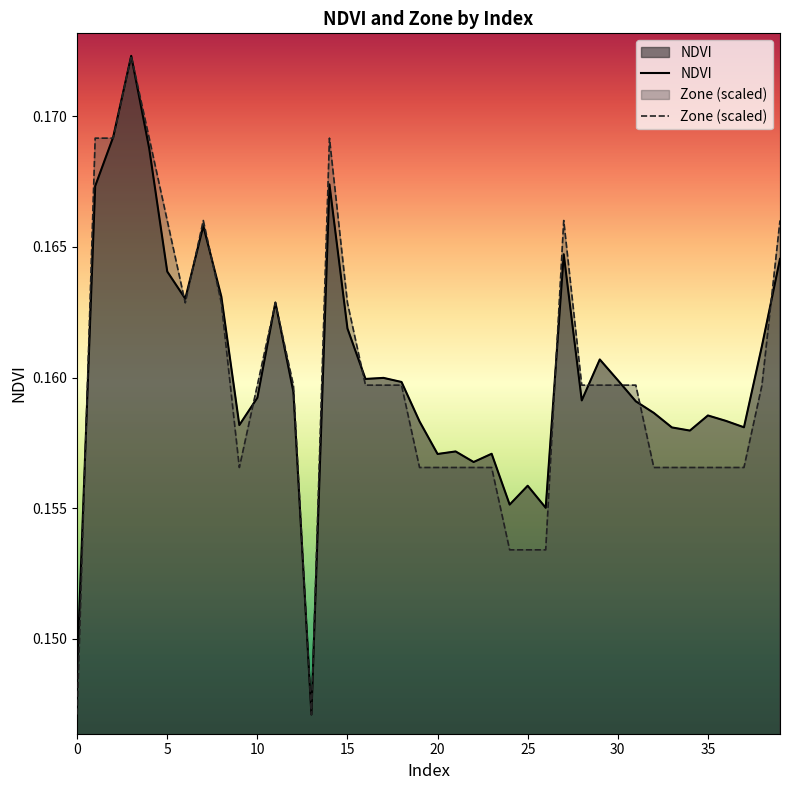

The value of NDVI at 32 is 0.2. True or false?

True